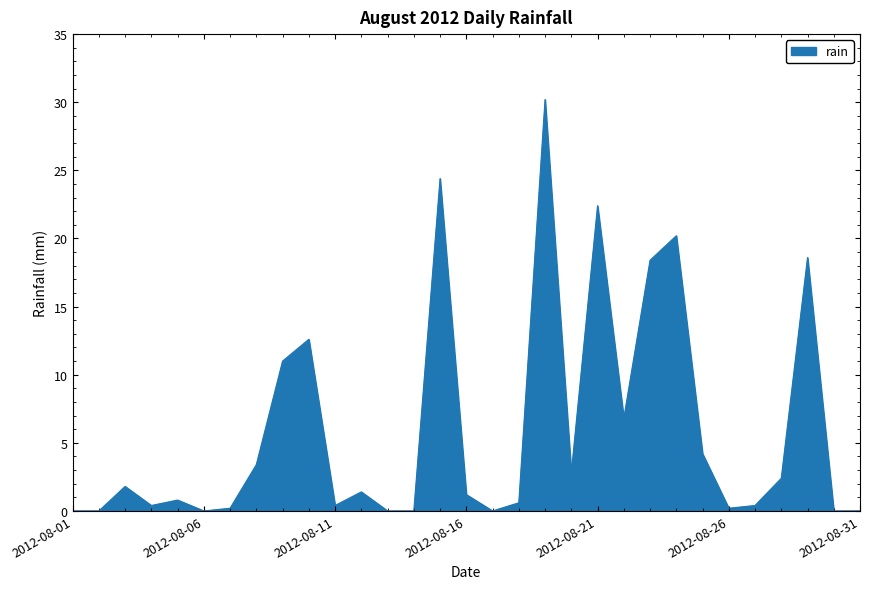

Count the number of values greater than 1.

16